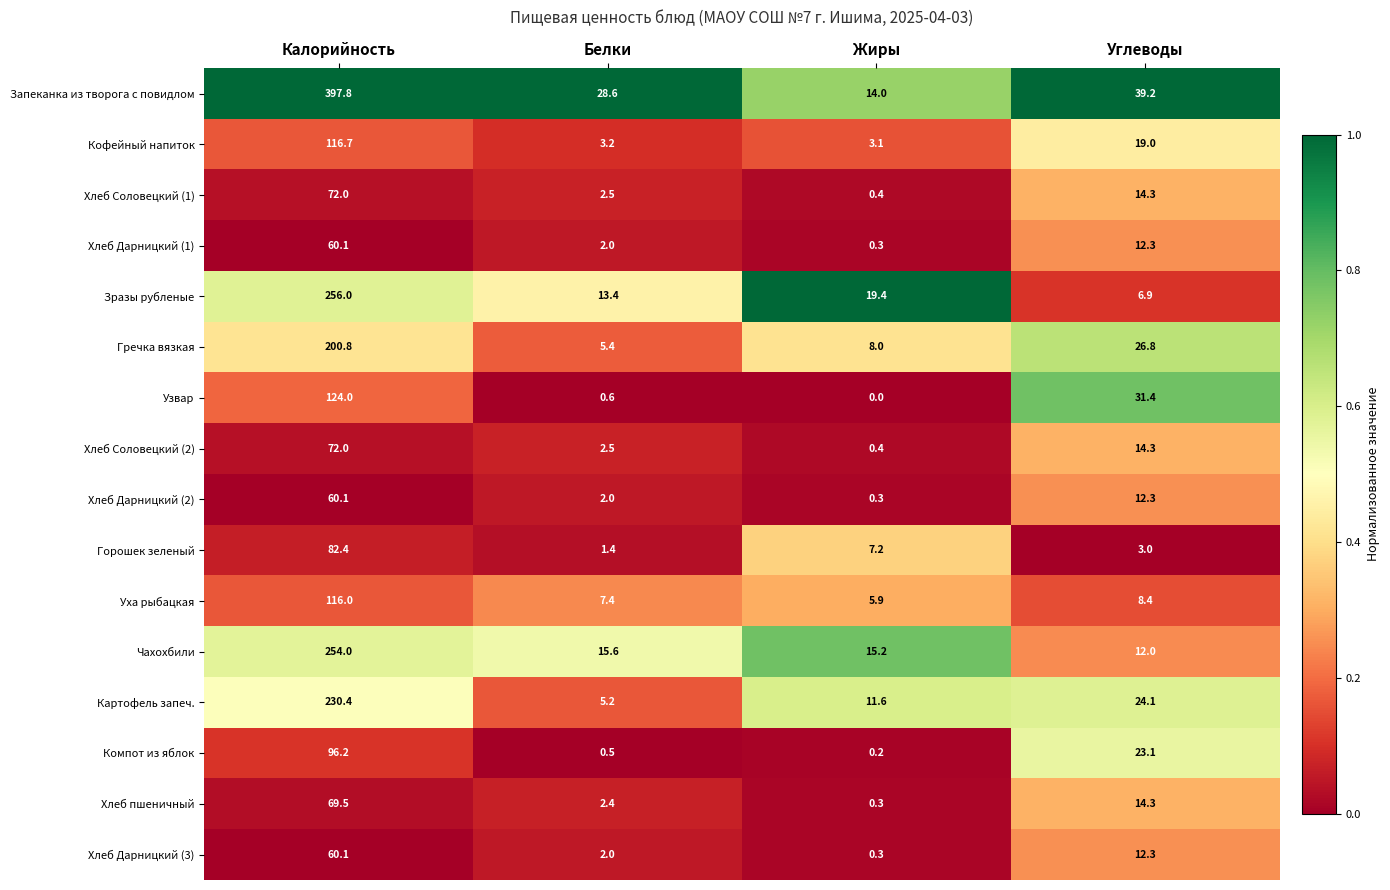

What is the average value of the Горошек зеленый series?

23.5